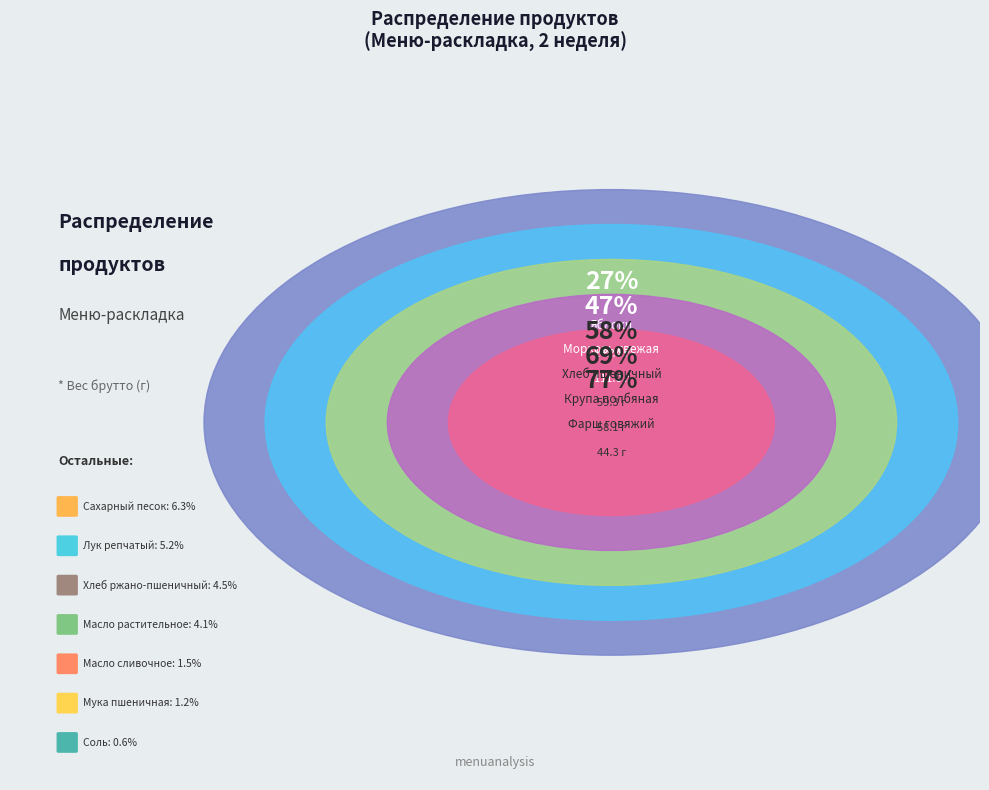

What is the ratio of the value at ЯБЛОКИ (2) to the value at МОРКОВЬ СВЕЖАЯ?

1.1